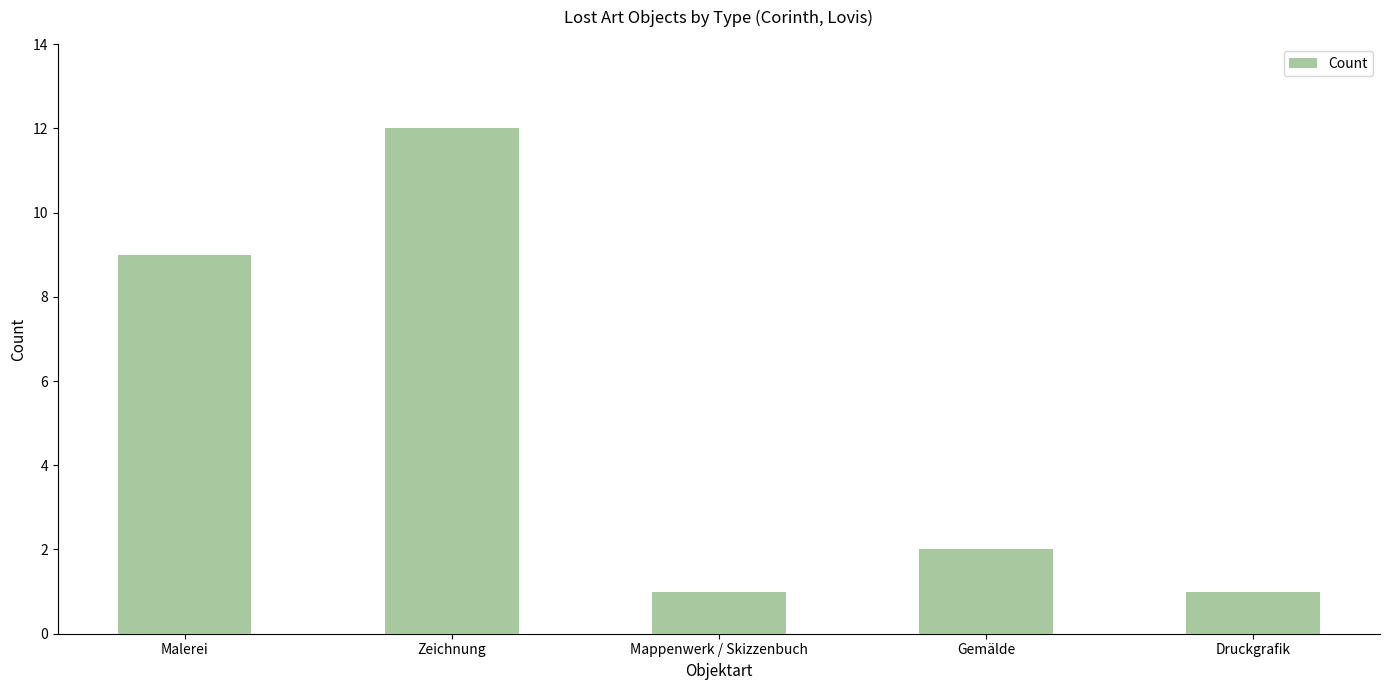

What is the label of the 3rd bar from the right?

Mappenwerk / Skizzenbuch